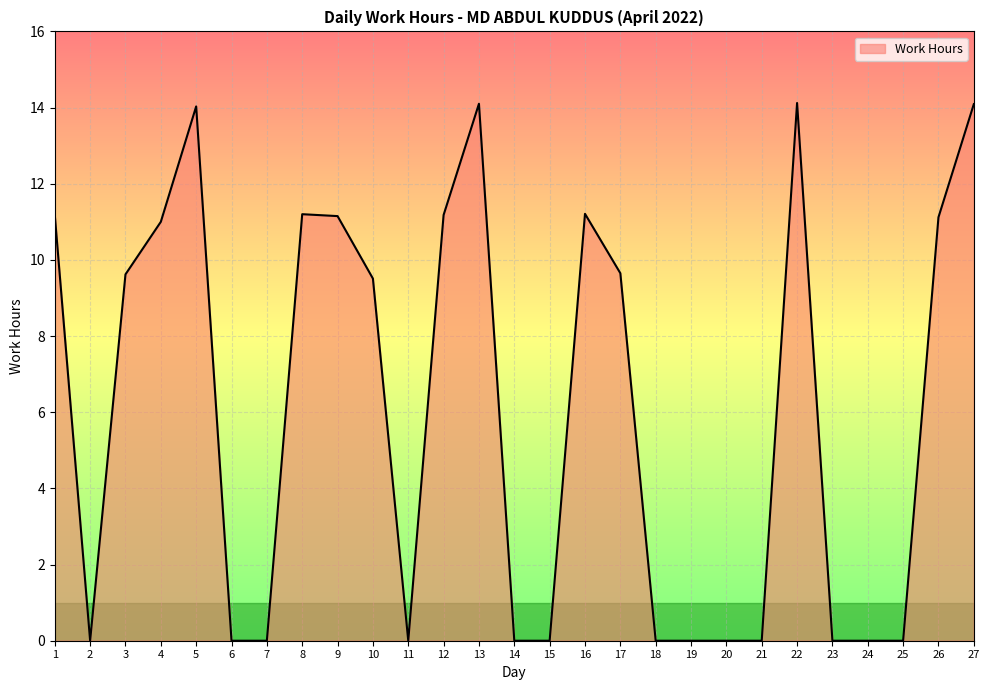

Approximately how many times larger is the value at 3 compared to 9?

0.9